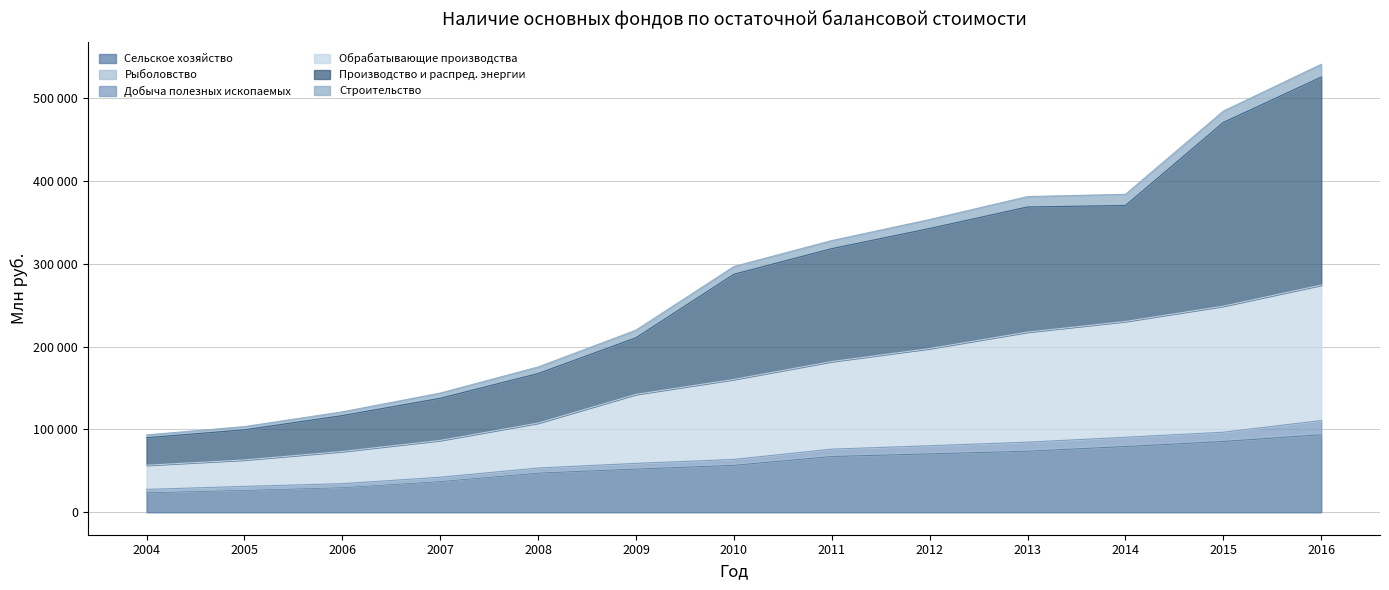

At which category is the sum across all series the highest?

2016